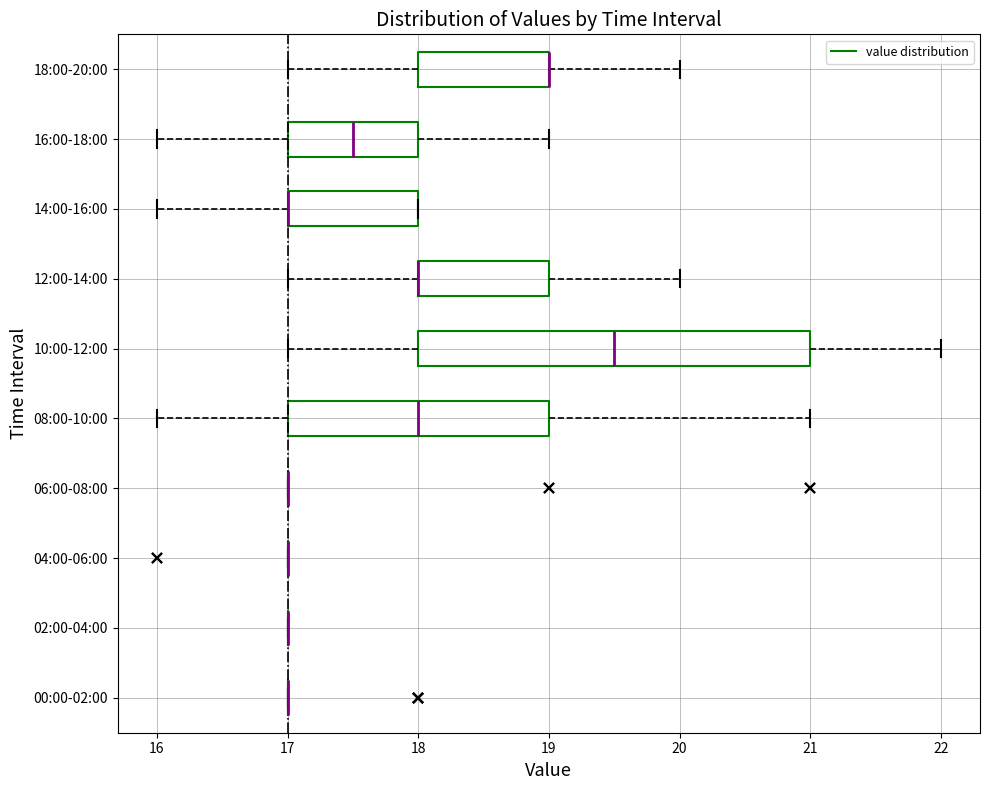

Which box is the widest, from its left edge to its right edge?

10:00-12:00